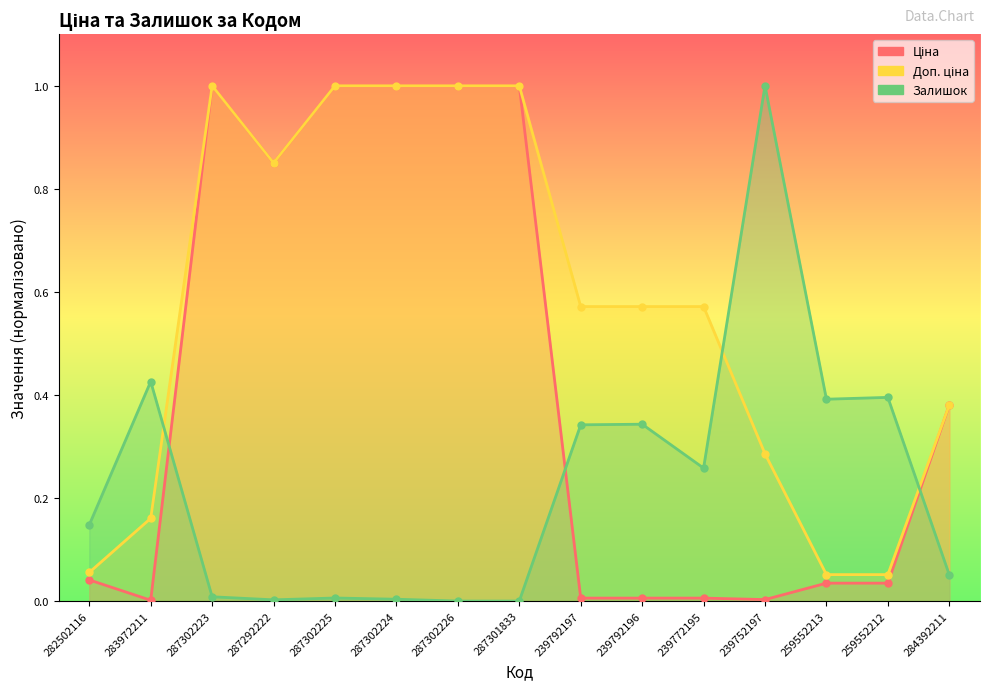

Reading right to left, what are all the values shown in this chart?

Ціна: 284392211=0.4	259552212=0.0	259552213=0.0	239752197=0.0	239772195=0.0	239792196=0.0	239792197=0.0	287301833=1.0	287302226=1.0	287302224=1.0	287302225=1.0	287292222=0.9	287302223=1.0	283972211=0.0	282502116=0.0
Доп. ціна: 284392211=0.4	259552212=0.1	259552213=0.1	239752197=0.3	239772195=0.6	239792196=0.6	239792197=0.6	287301833=1.0	287302226=1.0	287302224=1.0	287302225=1.0	287292222=0.9	287302223=1.0	283972211=0.2	282502116=0.1
Залишок: 284392211=0.1	259552212=0.4	259552213=0.4	239752197=1.0	239772195=0.3	239792196=0.3	239792197=0.3	287301833=0.0	287302226=0.0	287302224=0.0	287302225=0.0	287292222=0.0	287302223=0.0	283972211=0.4	282502116=0.1